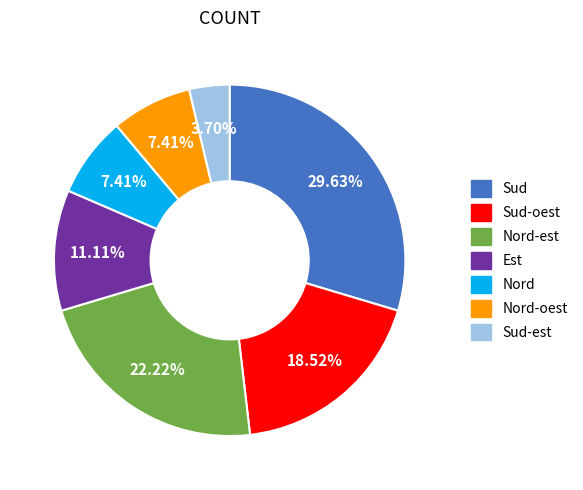

Does any single category account for the majority?

No